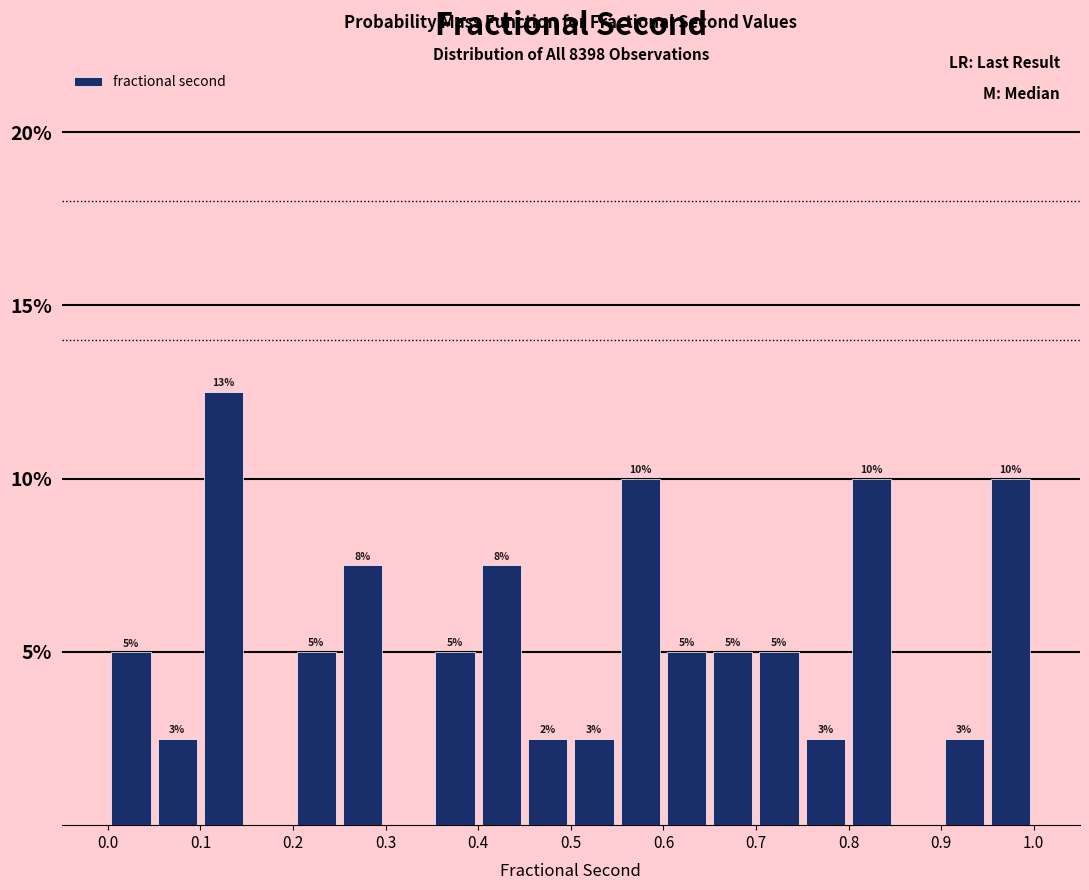

Over which range of the x-axis is the bar tallest?

0.10 to 0.15